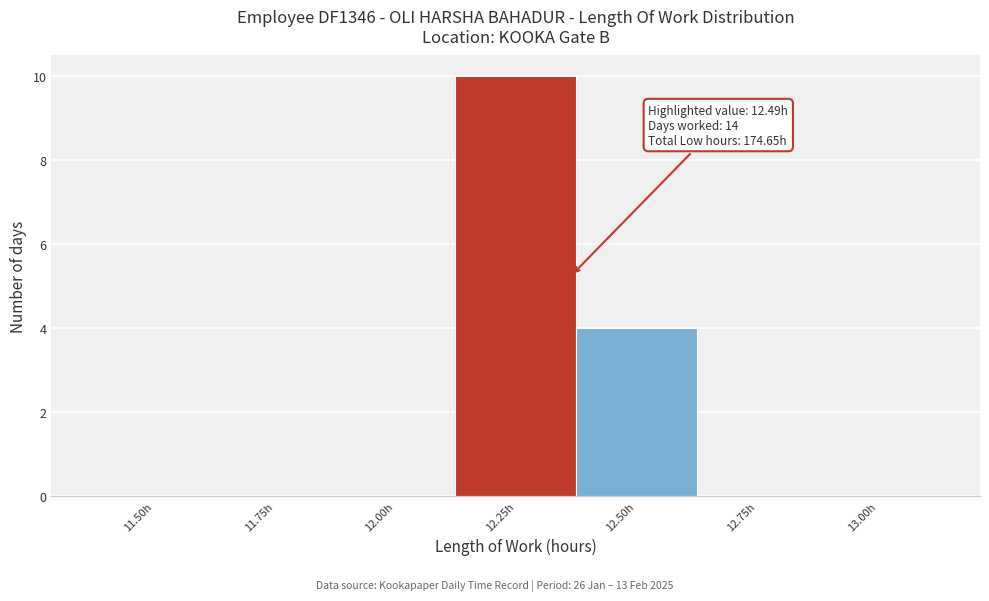

Reading left to right, transcribe all the data shown in this chart.

11.50h=0	11.75h=0	12.00h=0	12.25h=10	12.50h=4	12.75h=0	13.00h=0